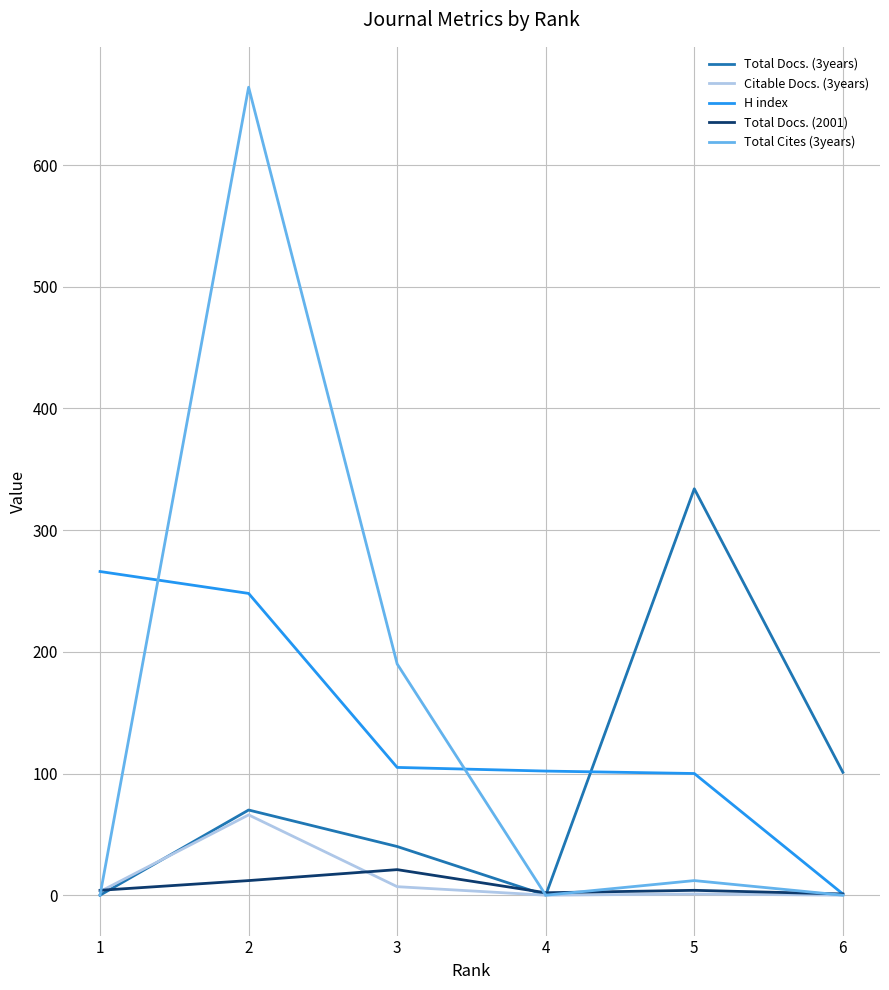

What is the maximum value shown in the chart?

664